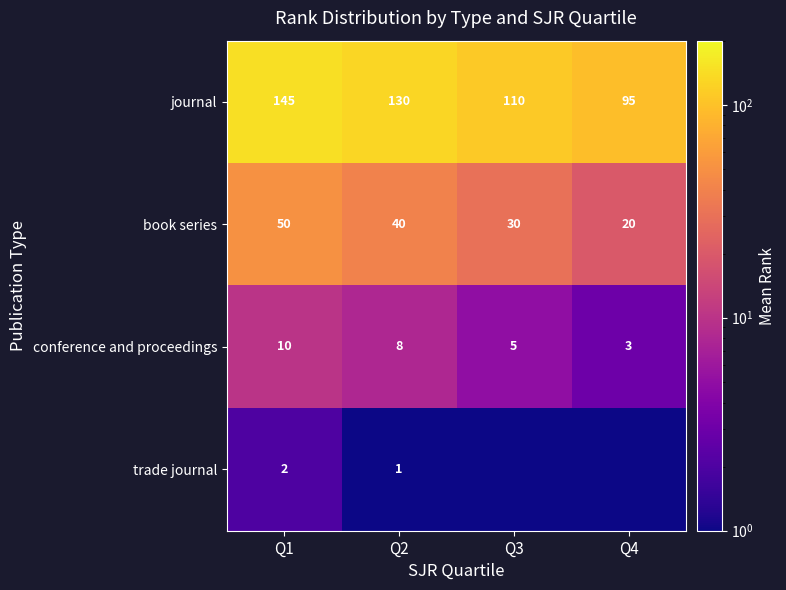

How many values in the book series series are below 40?

2